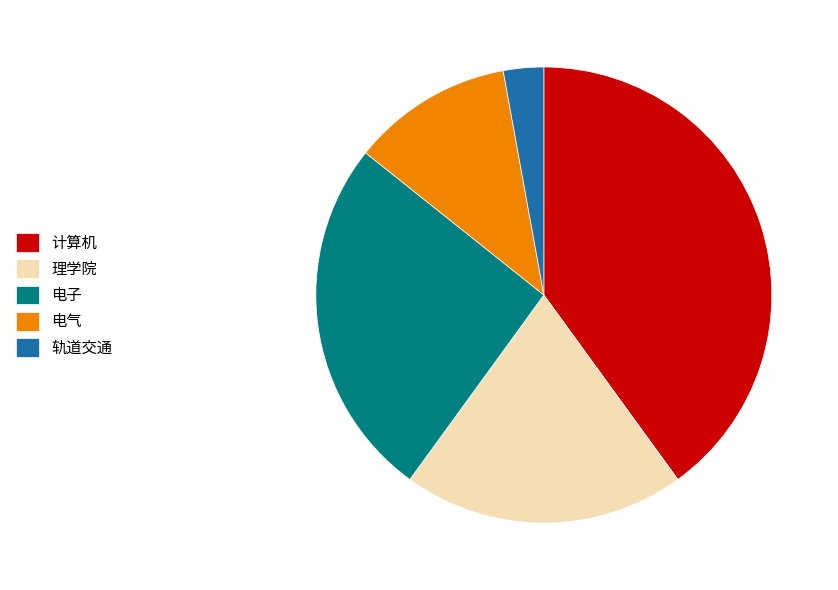

True or false: 电气 accounts for 11% of the total.

True